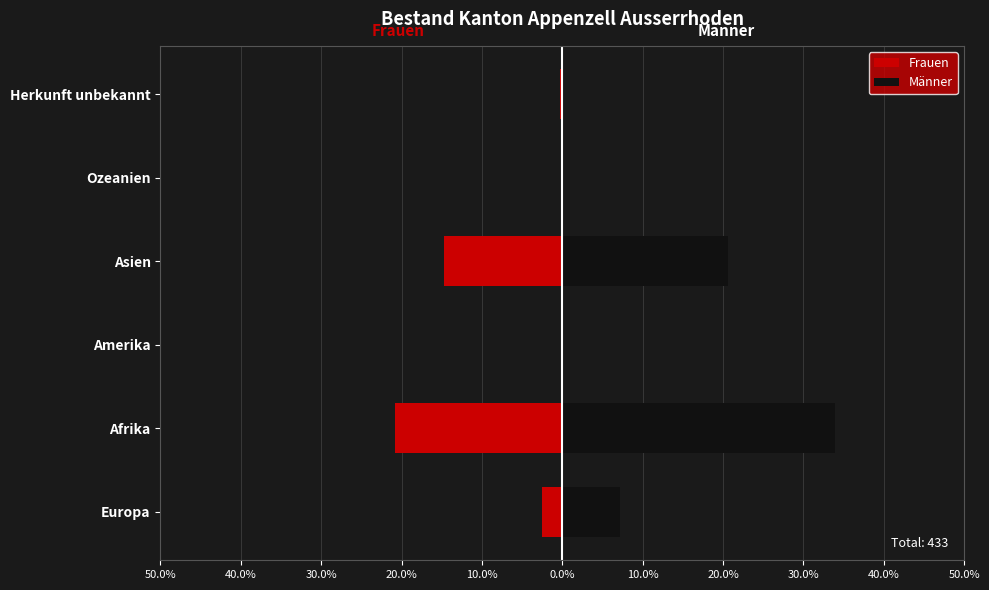

Reading right to left, extract all data points from this chart.

Frauen: -0.2	0.0	-14.8	0.0	-20.8	-2.5
Männer: 0.0	0.0	20.6	0.0	33.9	7.2